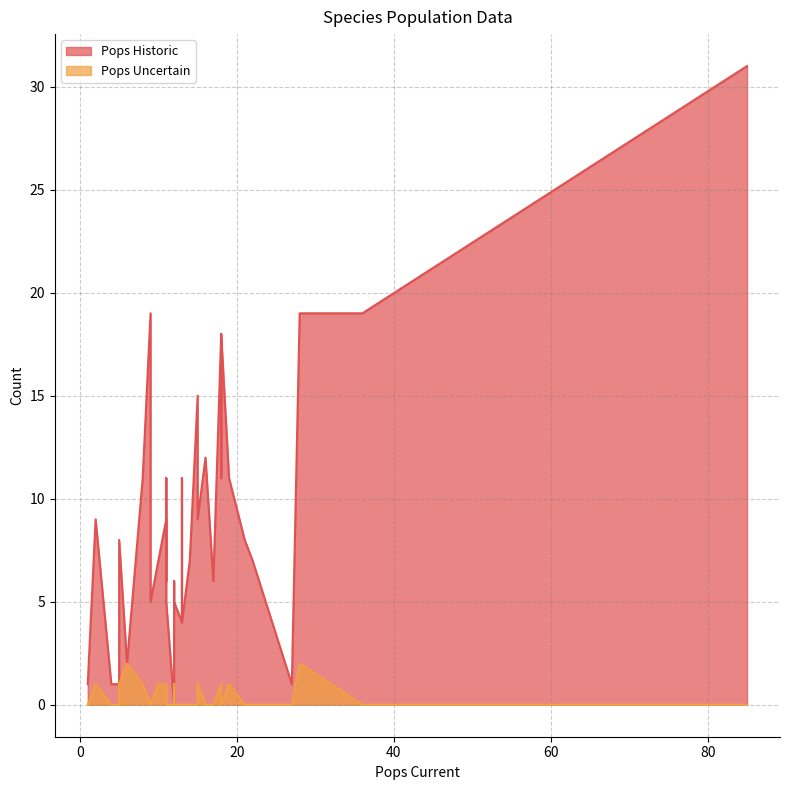

True or false: Pops Historic has more than 2 points higher than both neighbors.

True